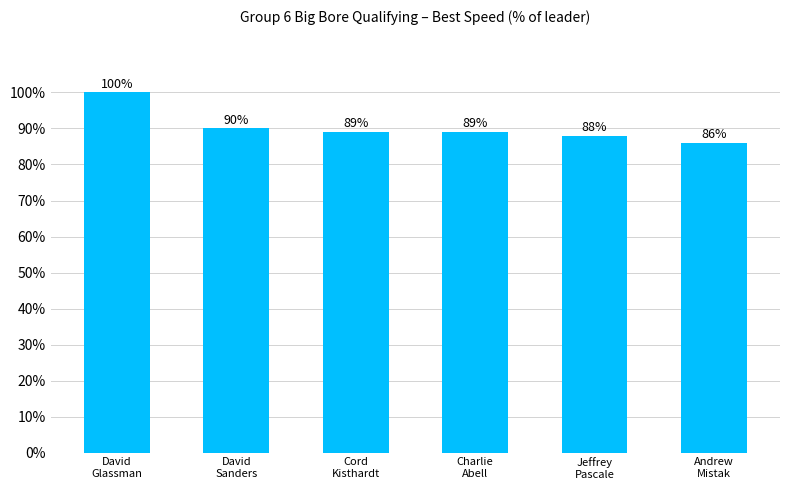

Read the value at Charlie
Abell.

0.9